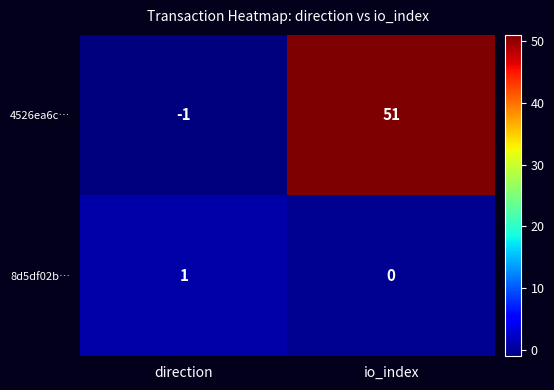

At io_index, list the series in order from smallest to largest.

8d5df02b…, 4526ea6c…